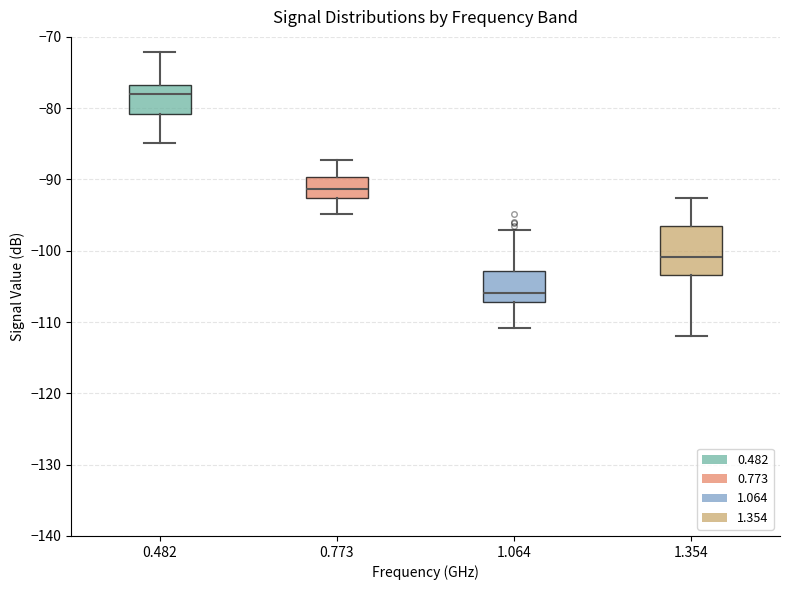

Where does the lower whisker of the box at x = 1.064 end on the y-axis? The values are not printed on the chart, so give them approximately, as read against the axis.

-111